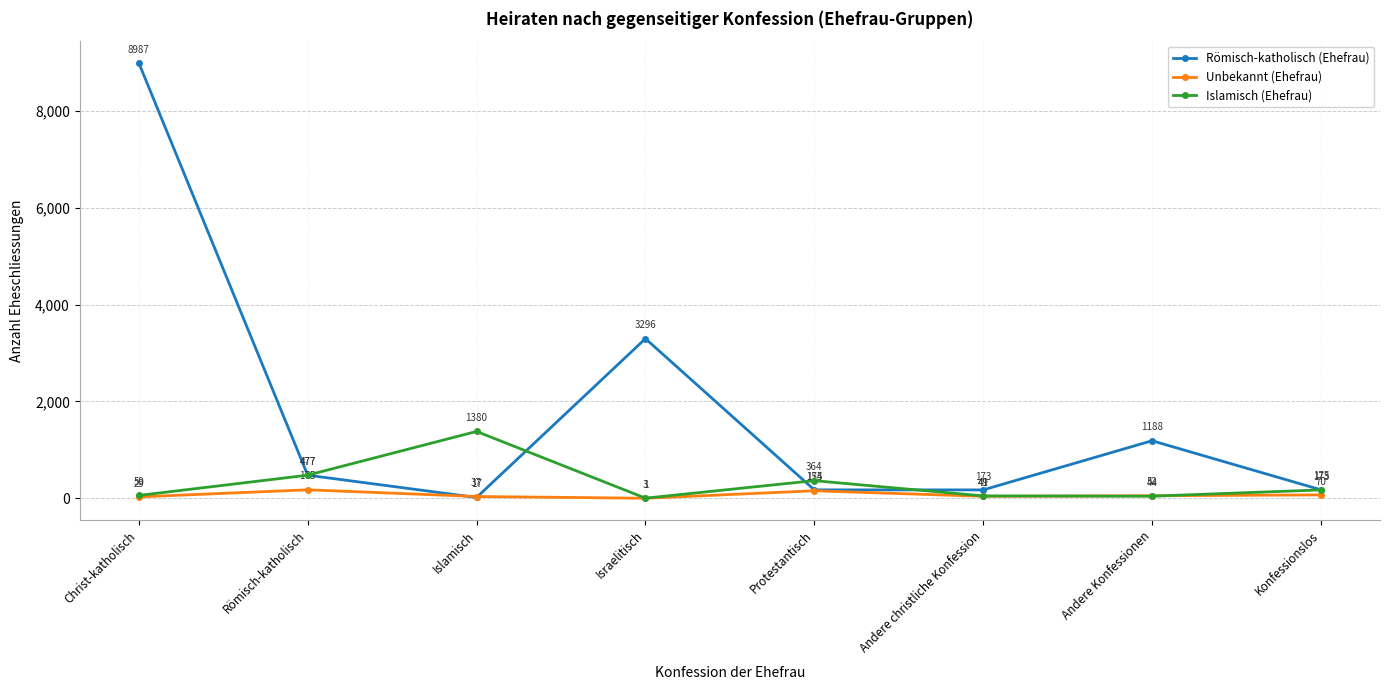

At which category does Unbekannt (Ehefrau) reach its first local peak?

Römisch-katholisch